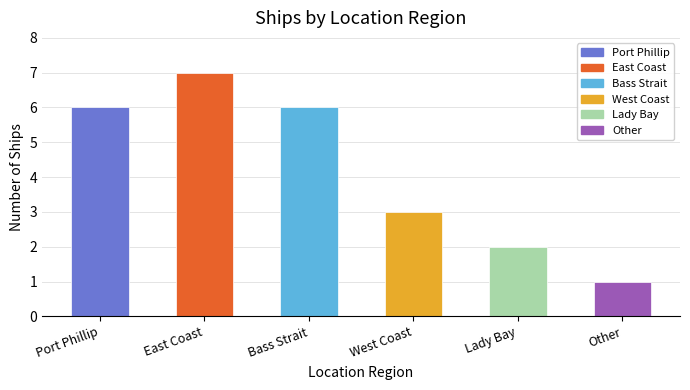

How many data points does each series have?

6